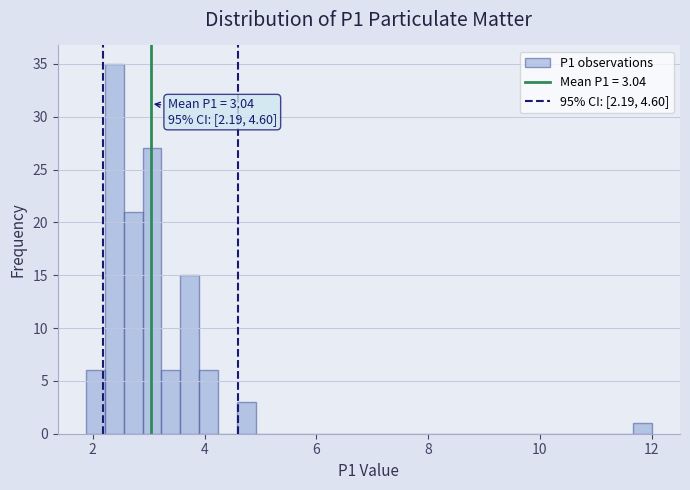

Around what value on the x-axis is the tallest bar? Give the approximate position of its centre, as read against the axis.

2.4